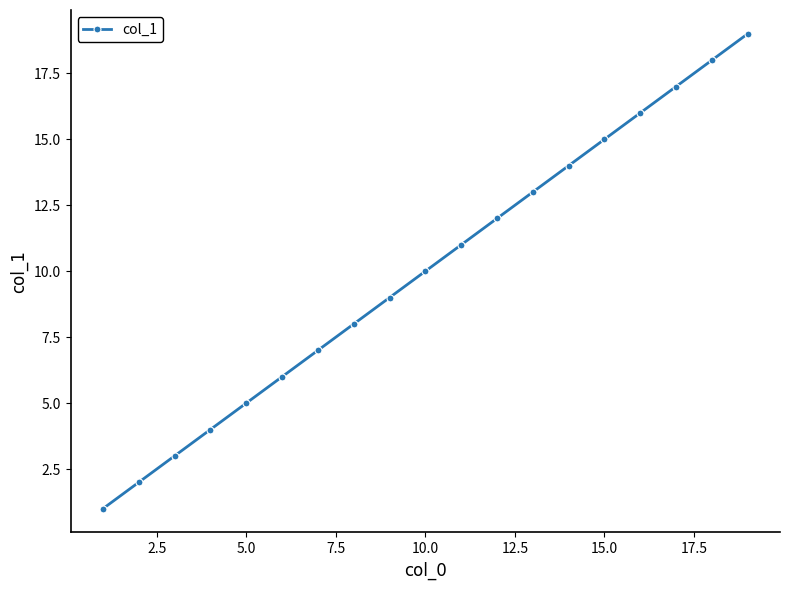

What is the sum of all values?

190